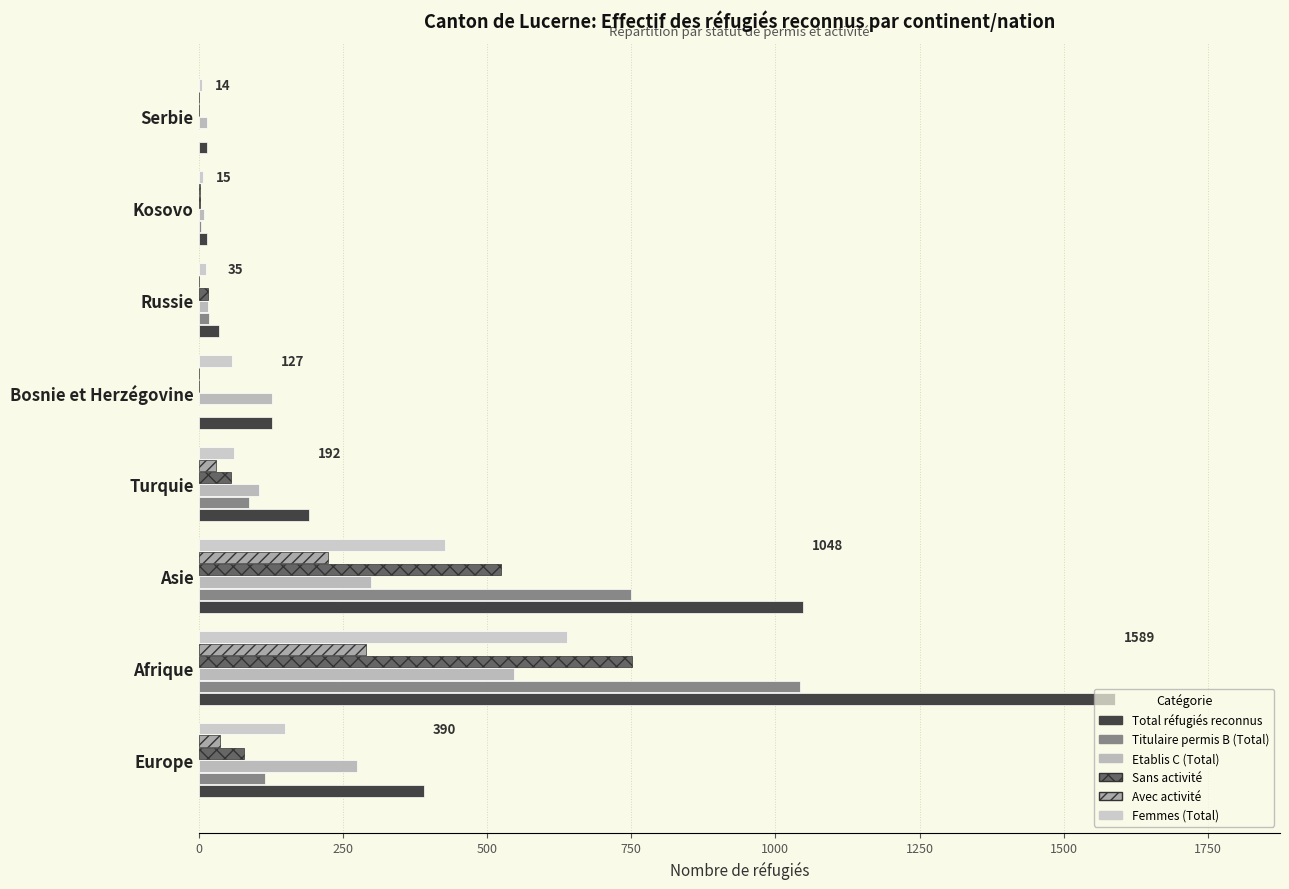

List the series in order of their peak value, highest first.

Total réfugiés reconnus, Titulaire permis B (Total), Sans activité, Femmes (Total), Etablis C (Total), Avec activité